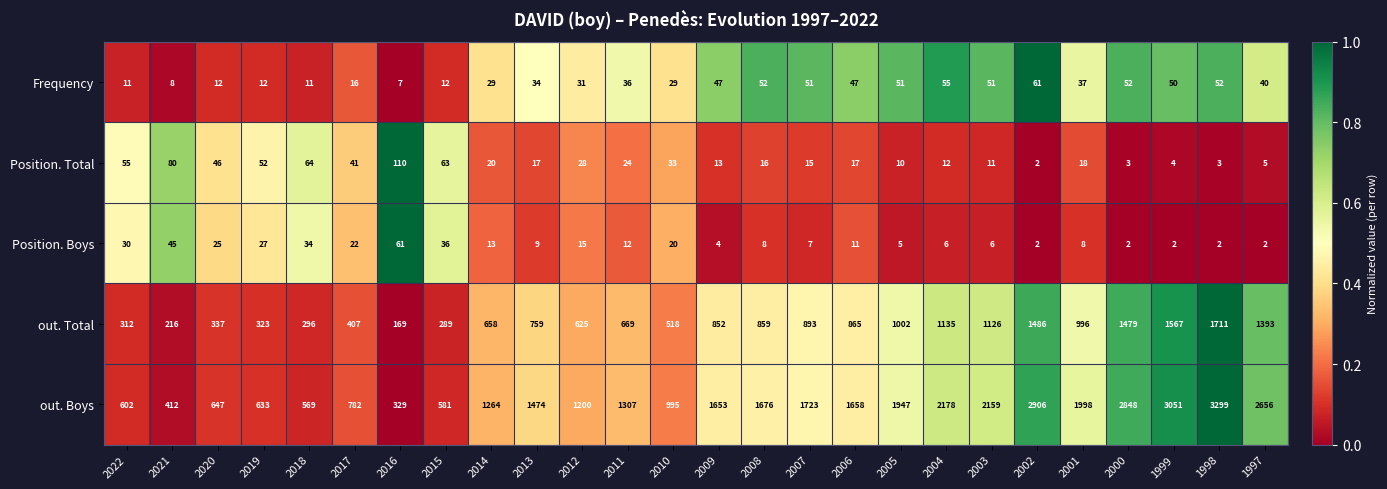

Rank the series at 2012 from lowest to highest value.

Position. Boys, Position. Total, Frequency, out. Total, out. Boys